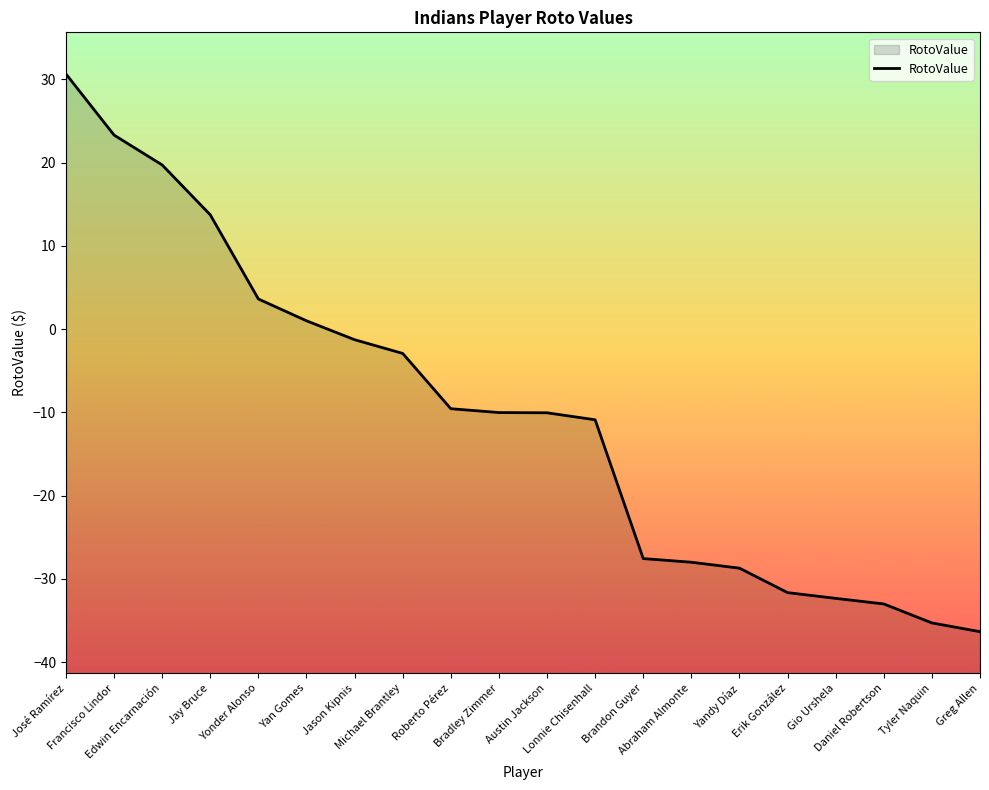

The value at José Ramírez is 7.0. True or false?

False